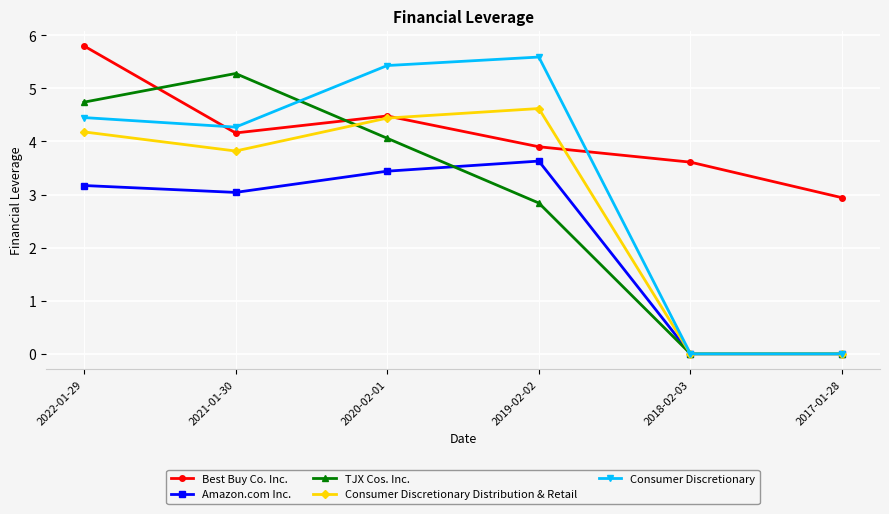

Which series has the largest total across all categories?

Best Buy Co. Inc.